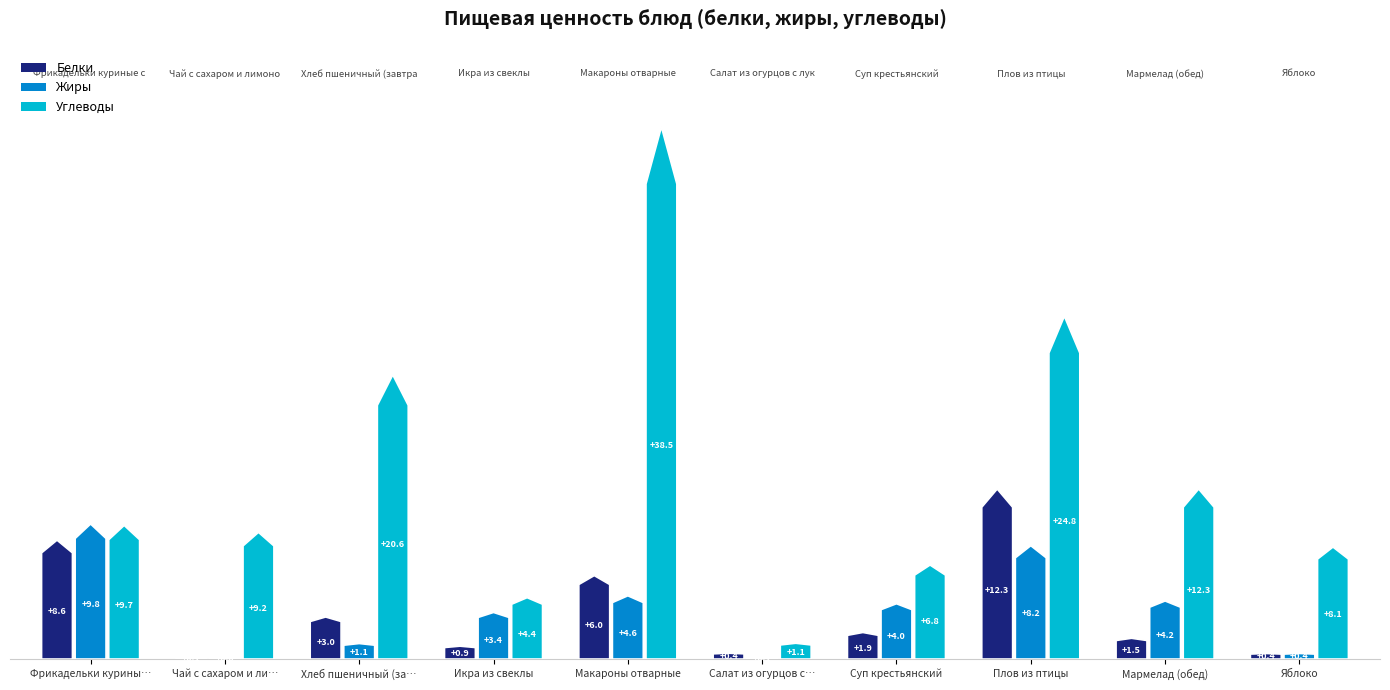

What are all the series names shown in the legend?

Белки, Жиры, Углеводы